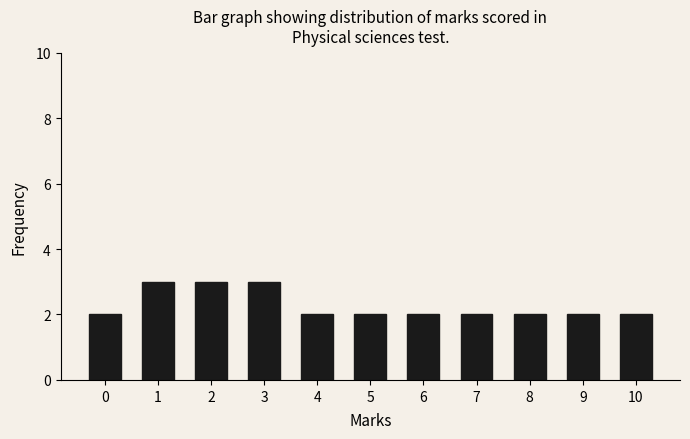

Reading left to right, transcribe all the data shown in this chart.

2	3	3	3	2	2	2	2	2	2	2